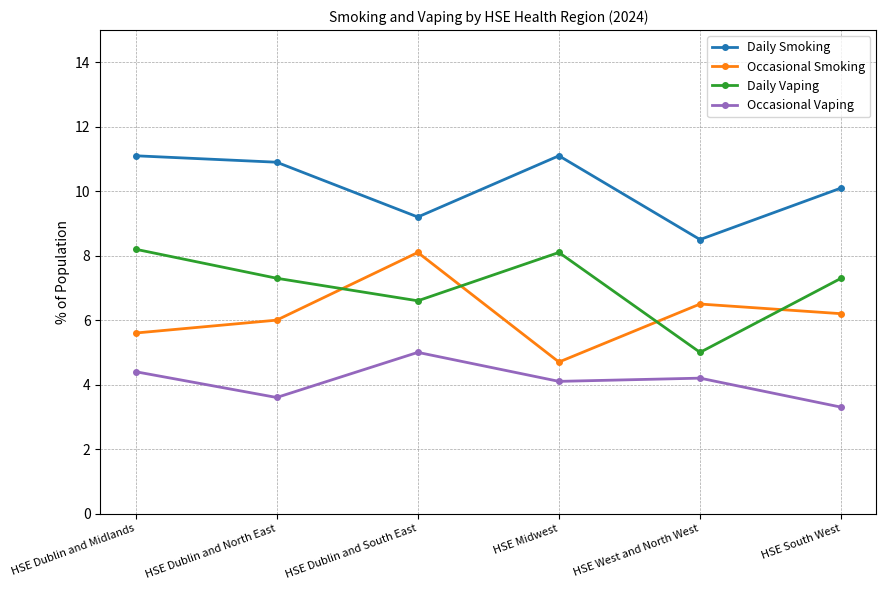

True or false: Daily Vaping and Occasional Vaping intersect in this chart.

False